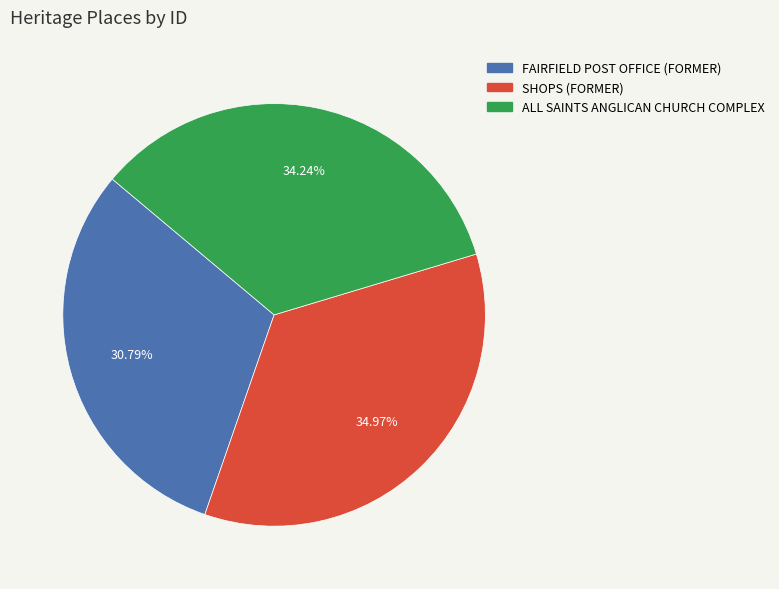

What percentage do FAIRFIELD POST OFFICE (FORMER) and SHOPS (FORMER) together represent?

65.8%